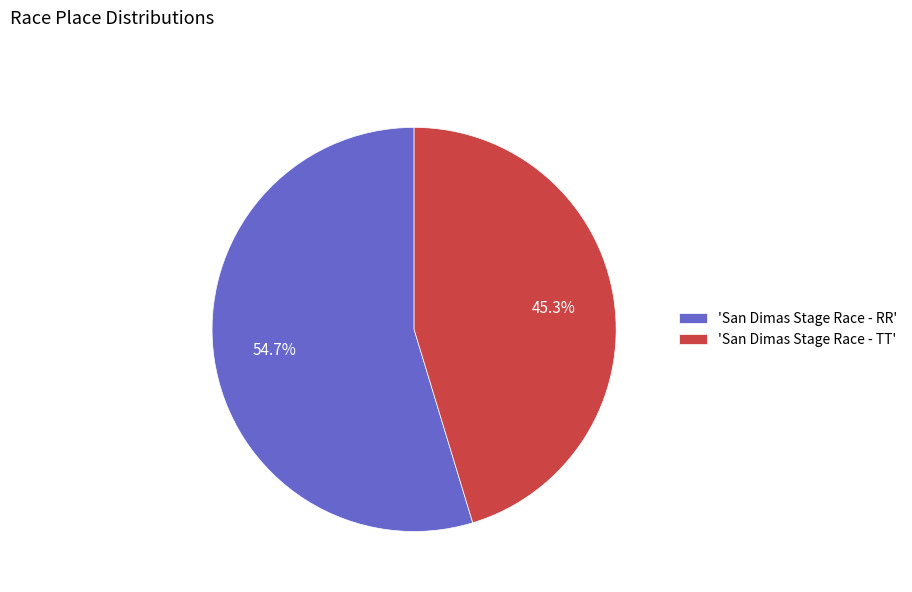

Approximately how many times larger is the value at 'San Dimas Stage Race - TT' compared to 'San Dimas Stage Race - RR'?

0.8